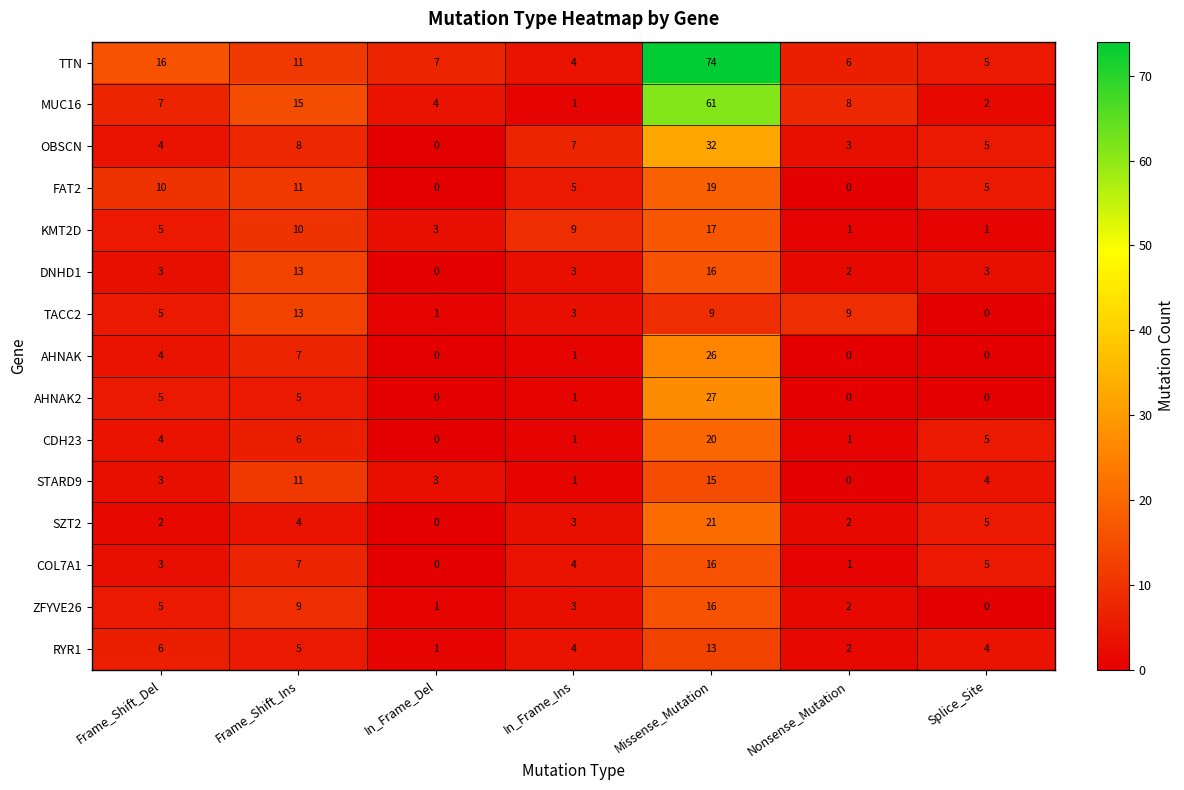

How many values in the KMT2D series are below 5?

3